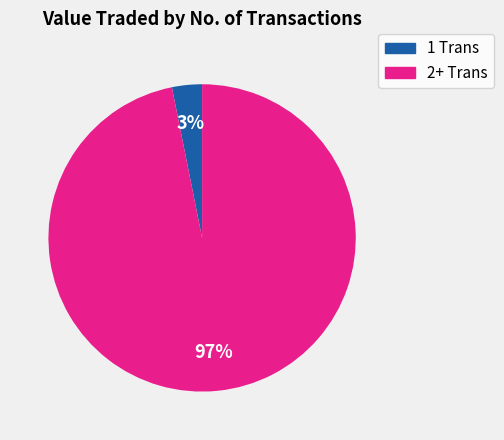

Rank the categories by value from highest to lowest.

2+ Trans, 1 Trans